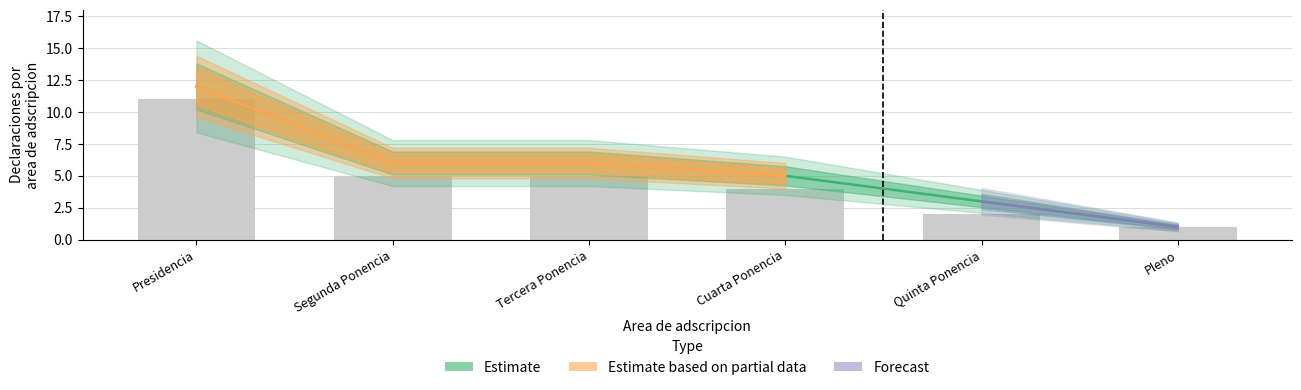

List the labels in order of value, largest first.

Presidencia, Segunda Ponencia, Tercera Ponencia, Cuarta Ponencia, Quinta Ponencia, Pleno